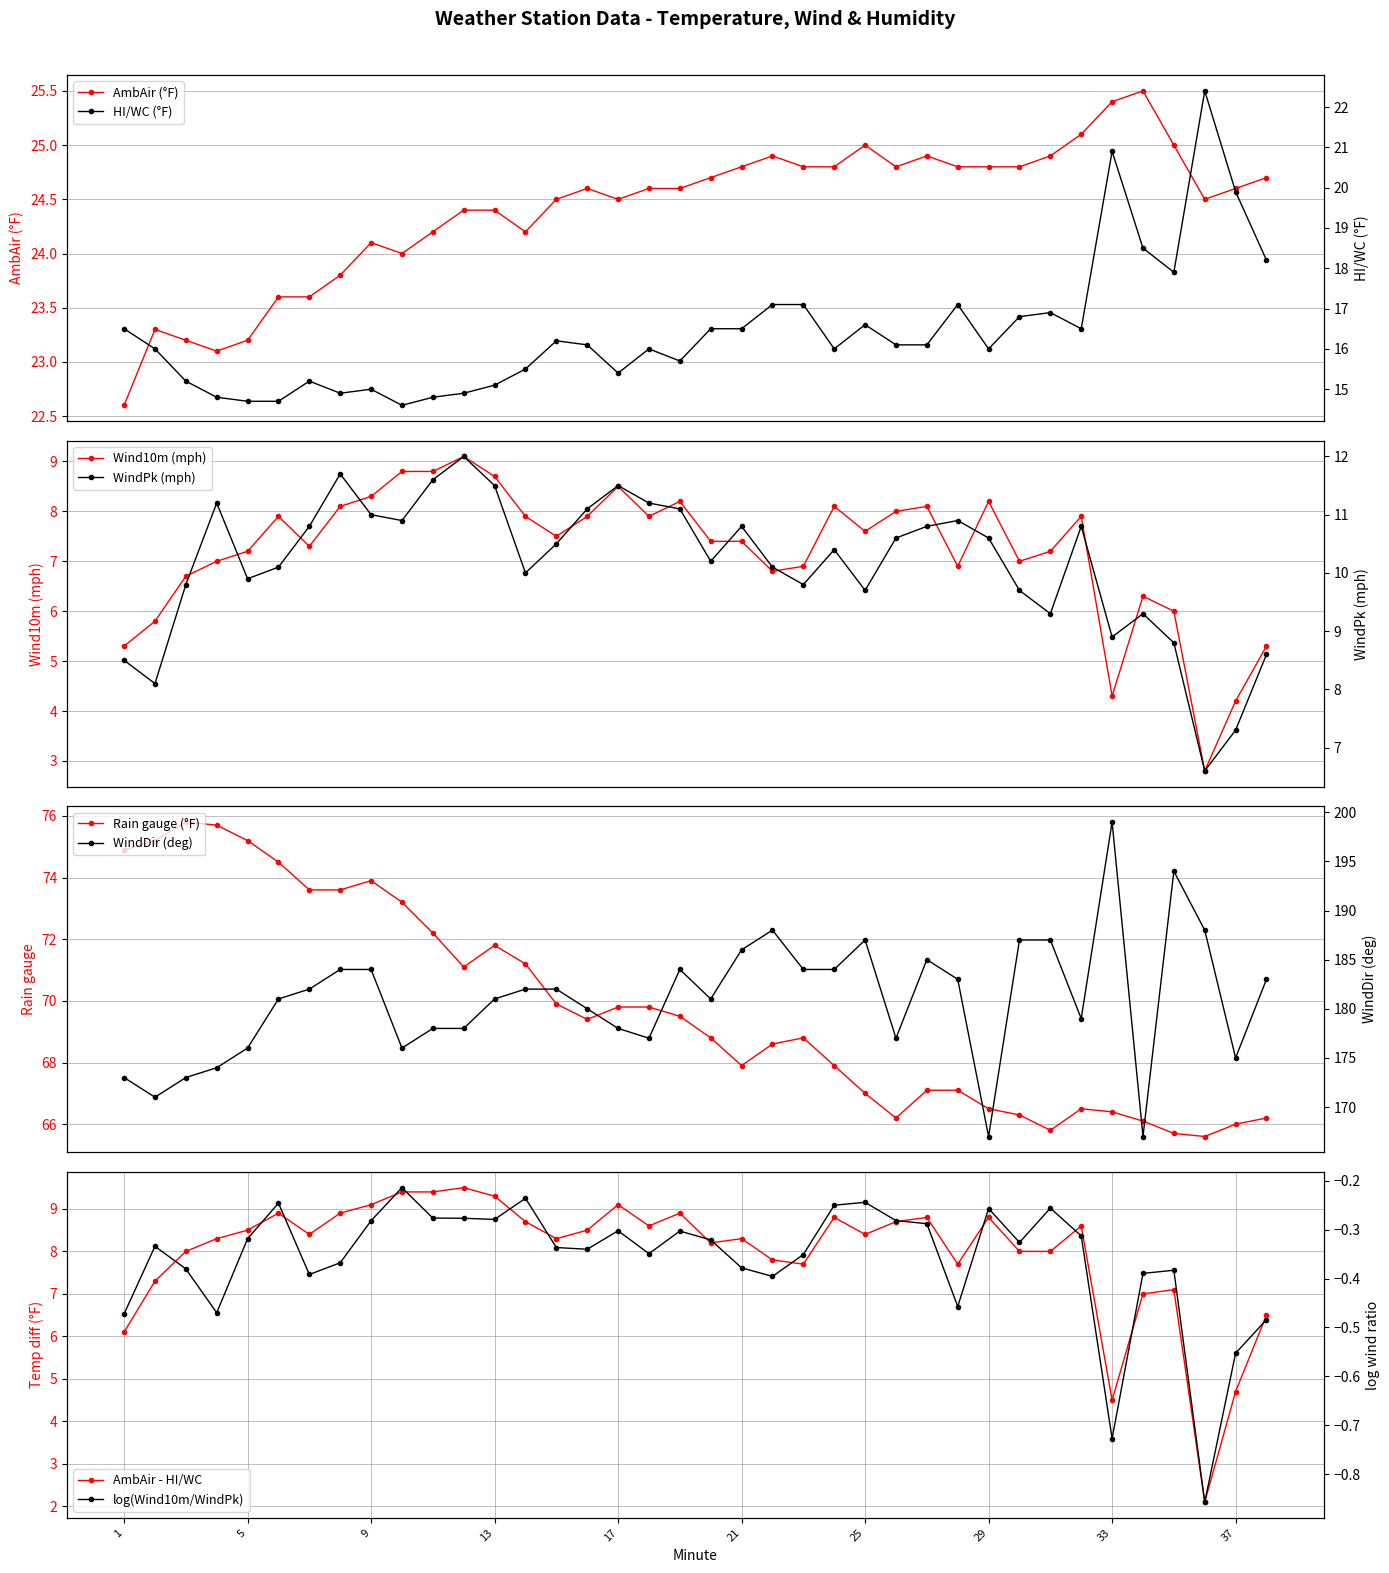

What is the value of the AmbAir point at the 16th from the left?

24.6